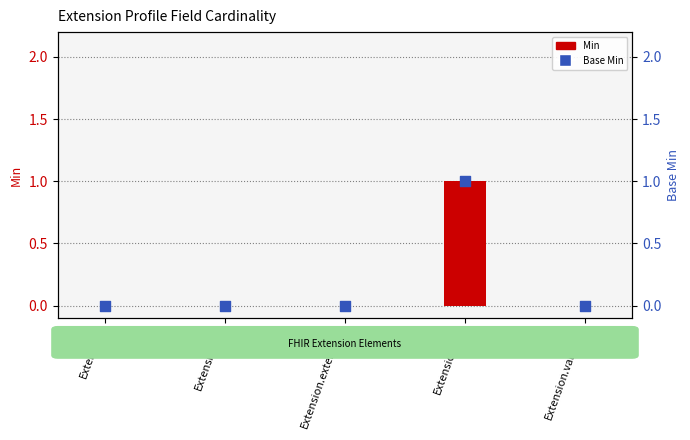

Is the value of Min at Extension.extension greater than the value of Base Min at Extension?

No